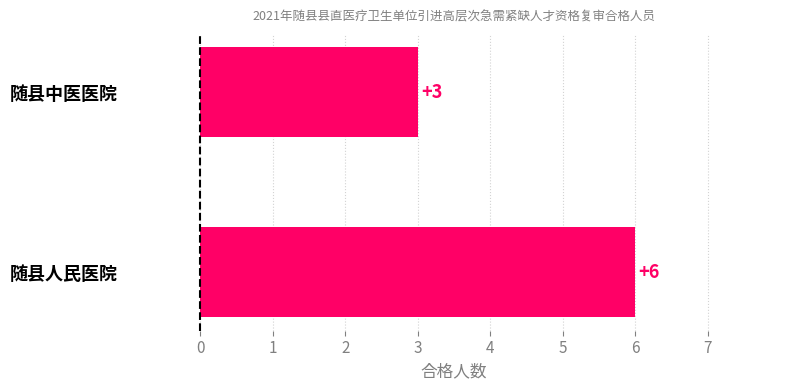

Rank the categories by value from lowest to highest.

随县中医医院, 随县人民医院